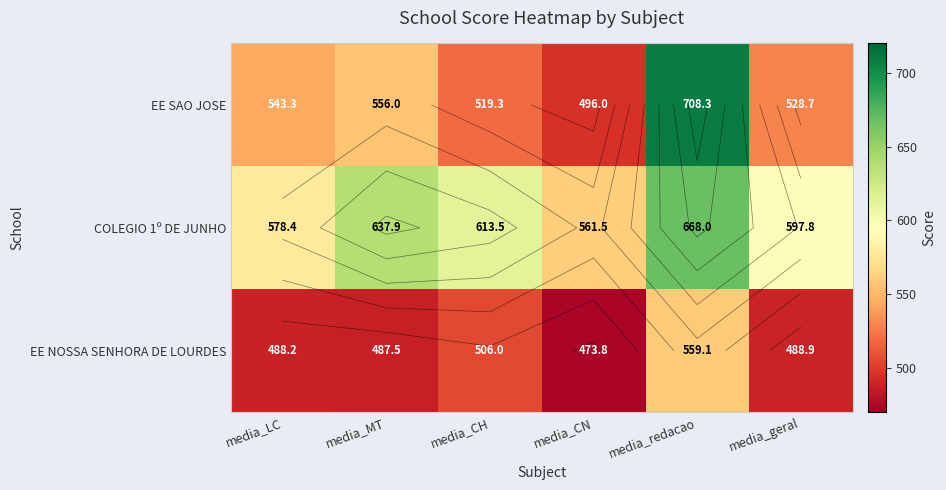

Rank the categories by EE SAO JOSE value from highest to lowest.

media_redacao, media_MT, media_LC, media_geral, media_CH, media_CN